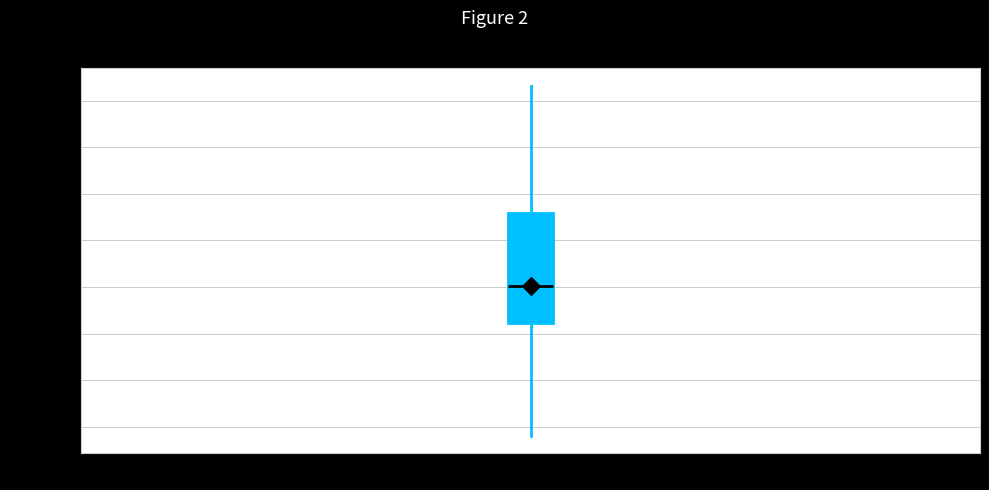

Read this box plot against the y-axis: the position of the median line, the range covered by the box, and the ends of both whiskers. The values are not printed on the chart, so give them approximately, as read against the axis.

median 95145.0, box 95141.0 to 95153.0, whiskers 95129.0 to 95166.5